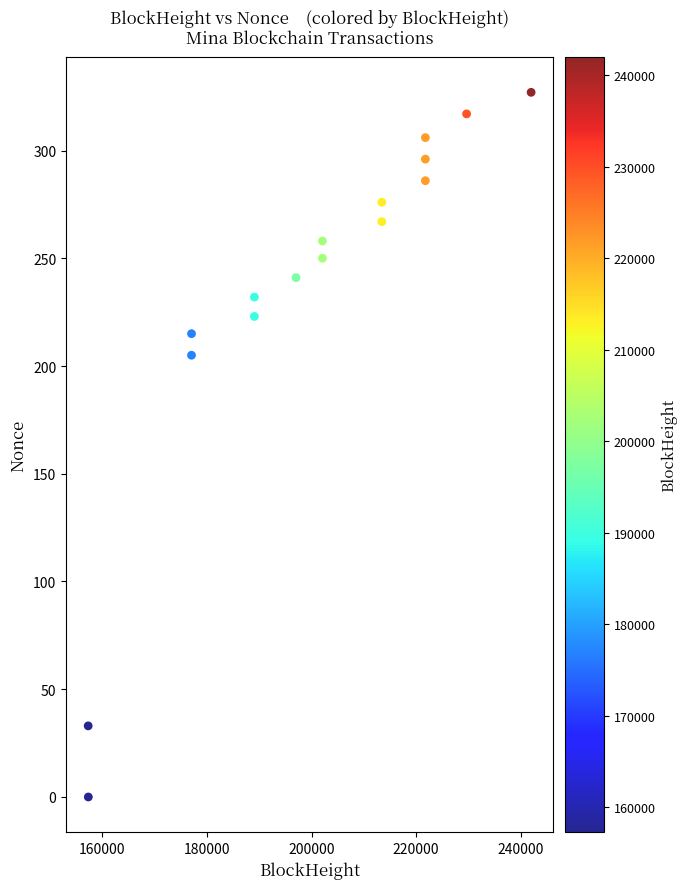

What is the range of Y values (max minus min)?

327